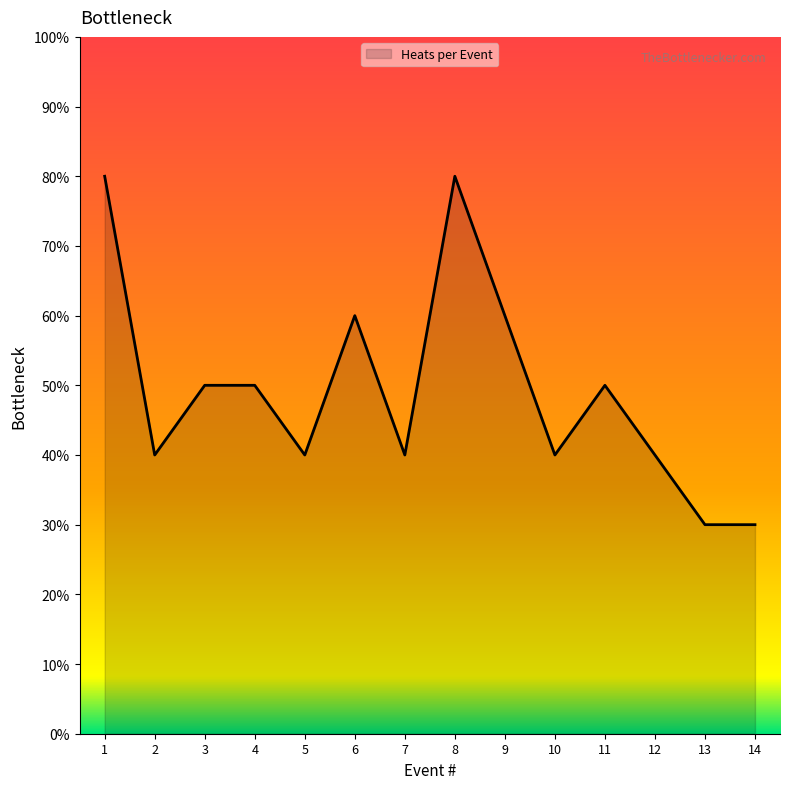

Does the chart display data point markers on the line(s)?

No